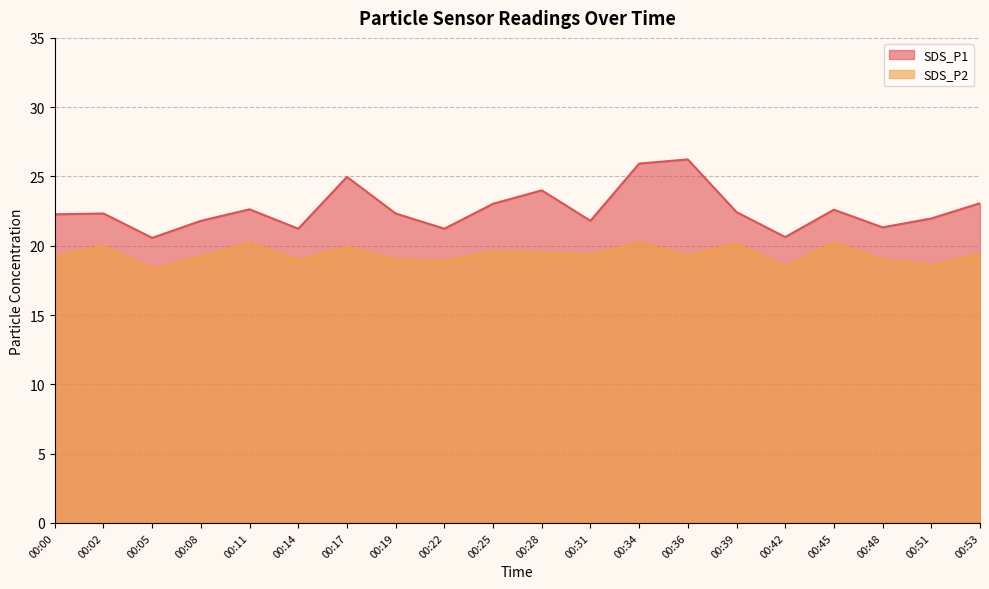

Between 00:02 and 00:51, which series saw the biggest shift?

SDS_P2